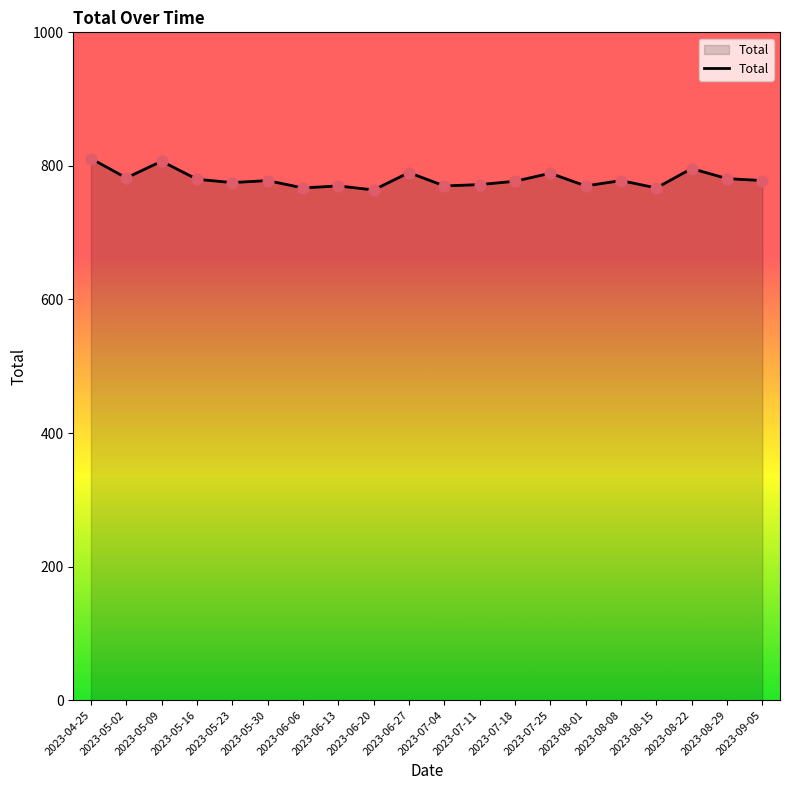

Approximately how many times larger is the value at 2023-07-11 compared to 2023-05-16?

1.0